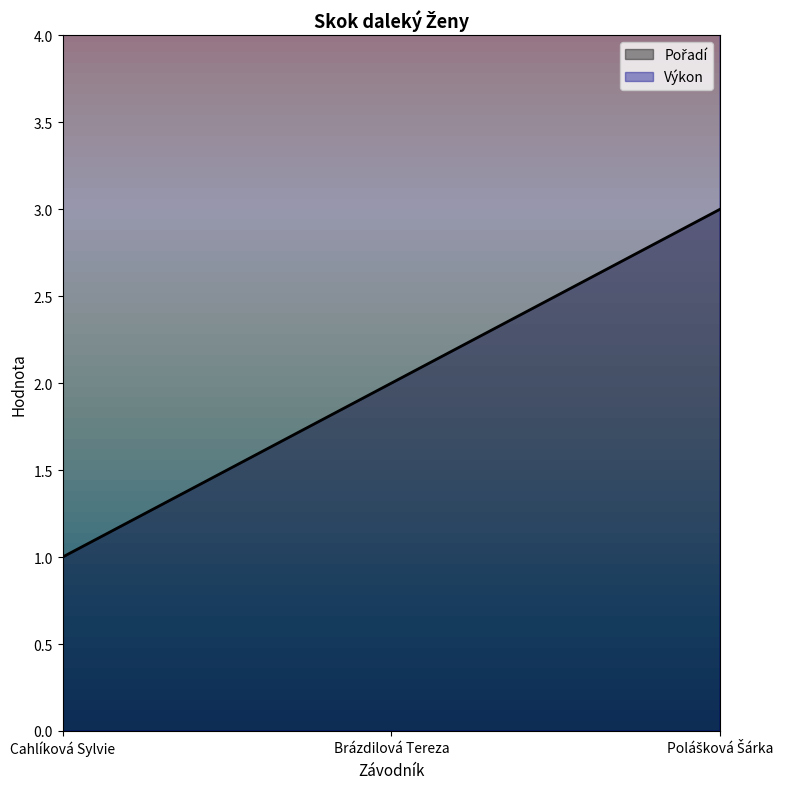

What are all the series names shown in the legend?

Pořadí, Výkon